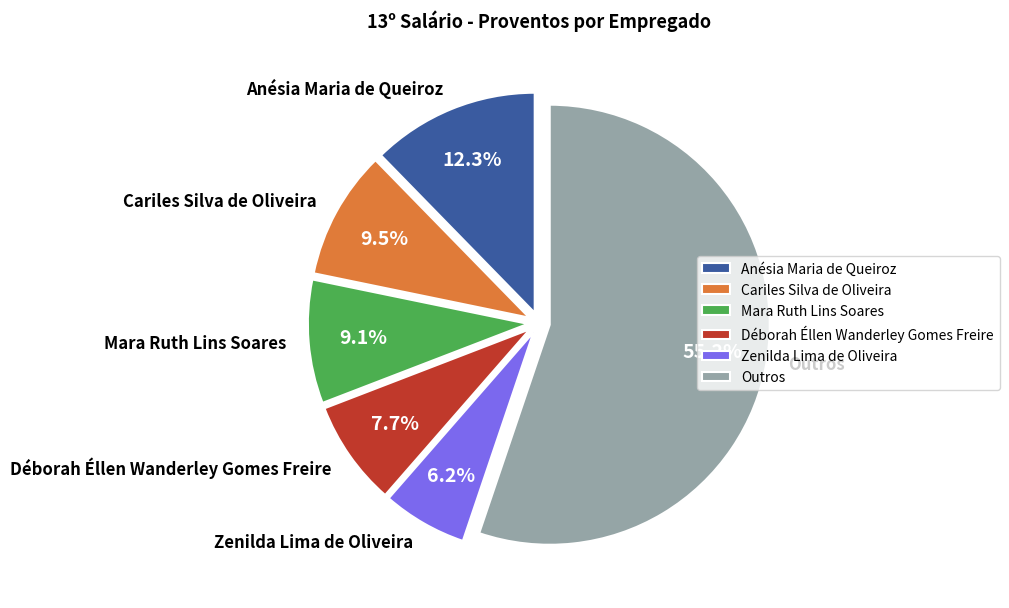

How many slices are in this pie chart?

6